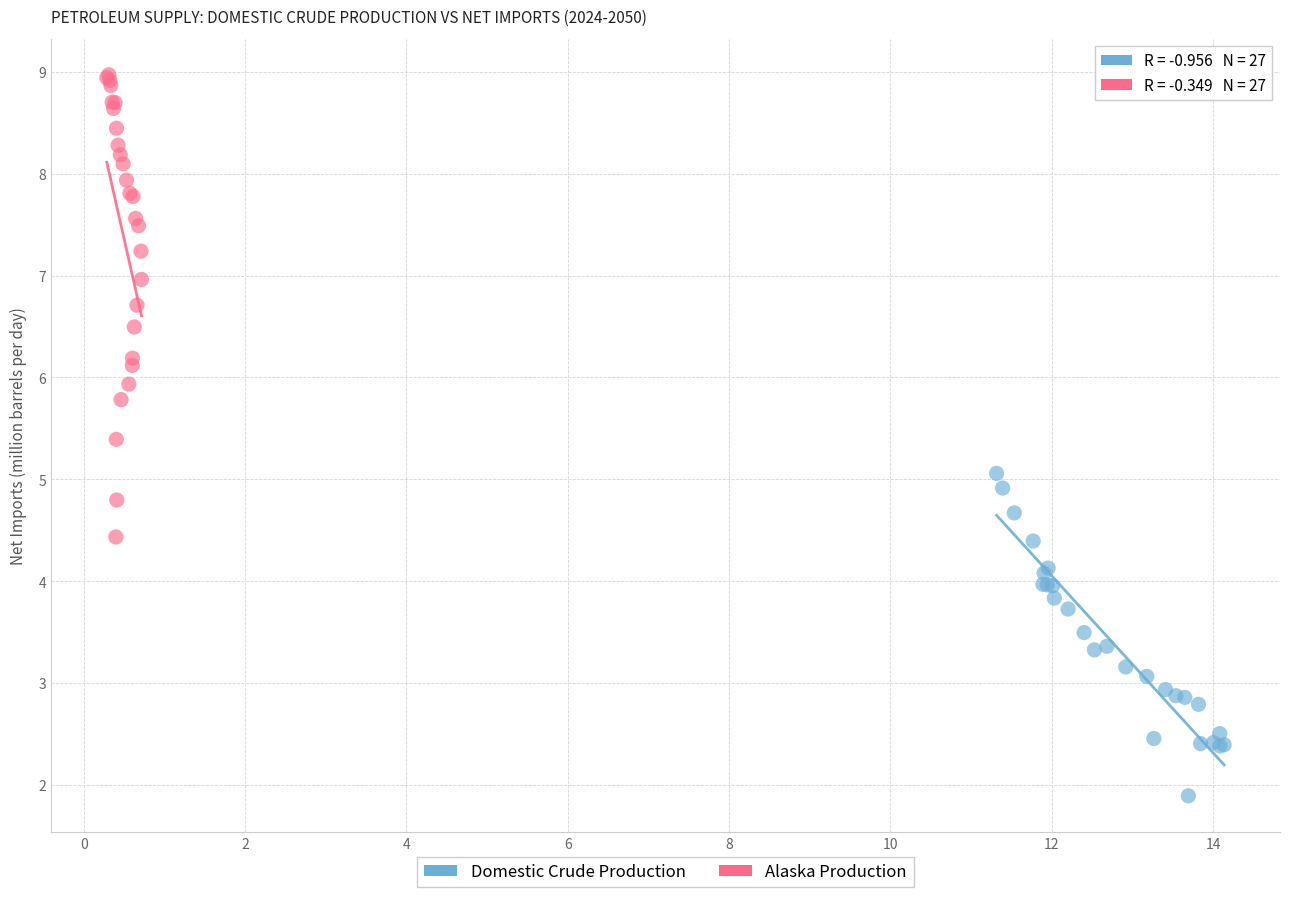

What are all the series names shown in the legend?

Domestic Crude Production, Alaska Production